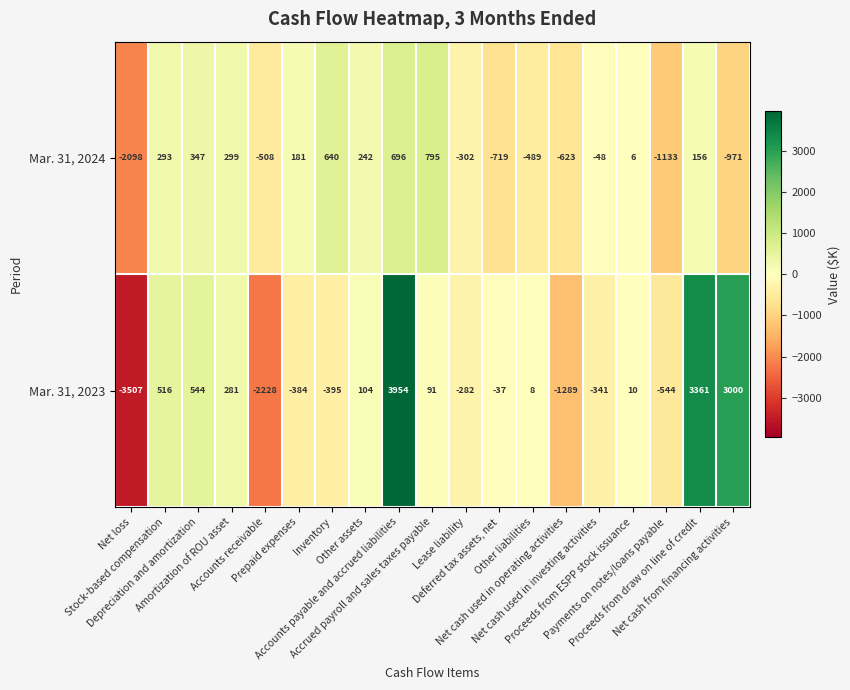

Which series has the largest range (max minus min)?

Mar. 31, 2023